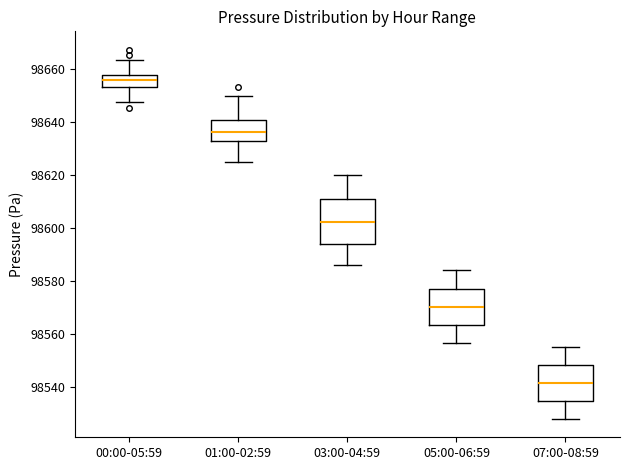

Comparing the boxes themselves (not the whiskers), which one is the tallest?

03:00-04:59